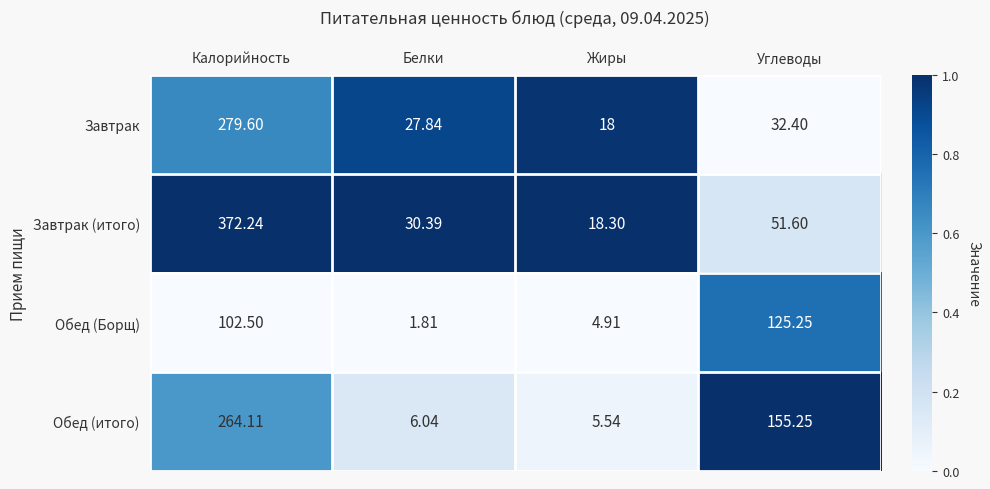

Which category has the highest value in the Завтрак (итого) series?

Калорийность